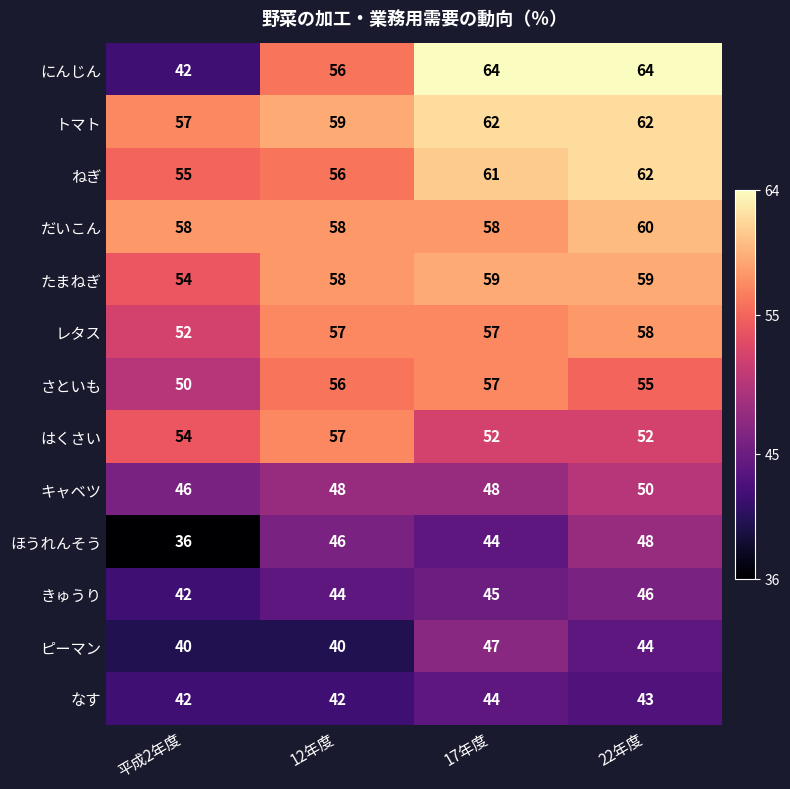

How many series are shown in this chart?

13